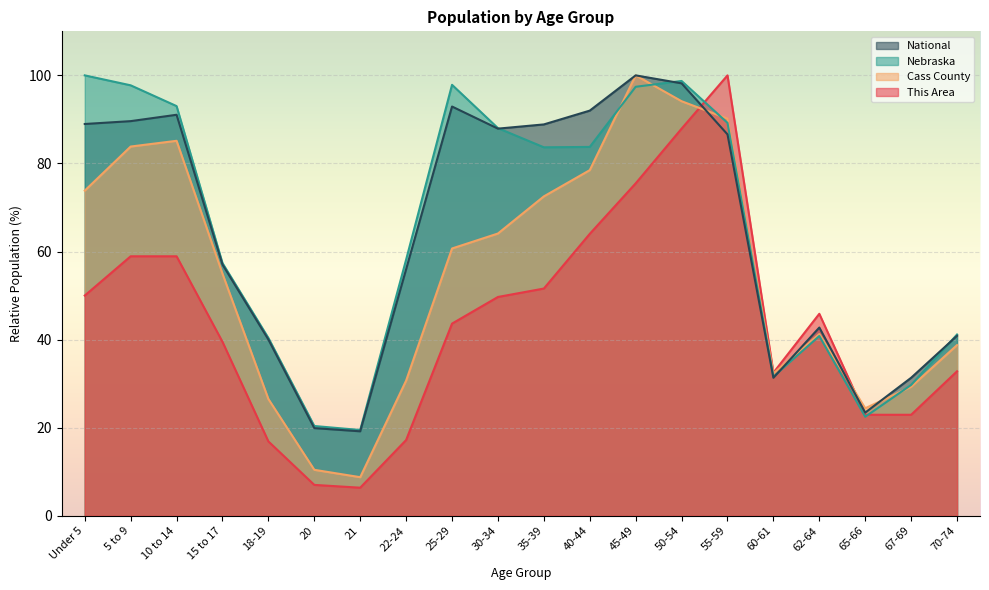

Where is the first local maximum for National?

10 to 14